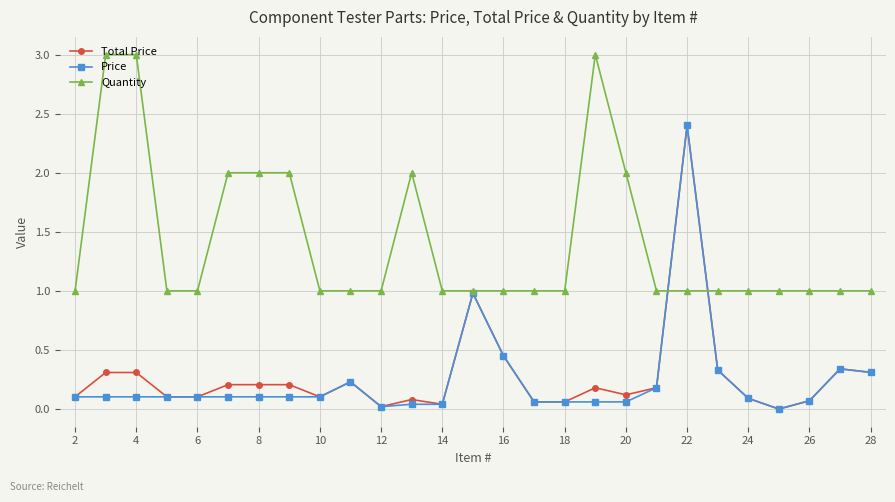

True or false: Total Price has more than 2 points higher than both neighbors.

True